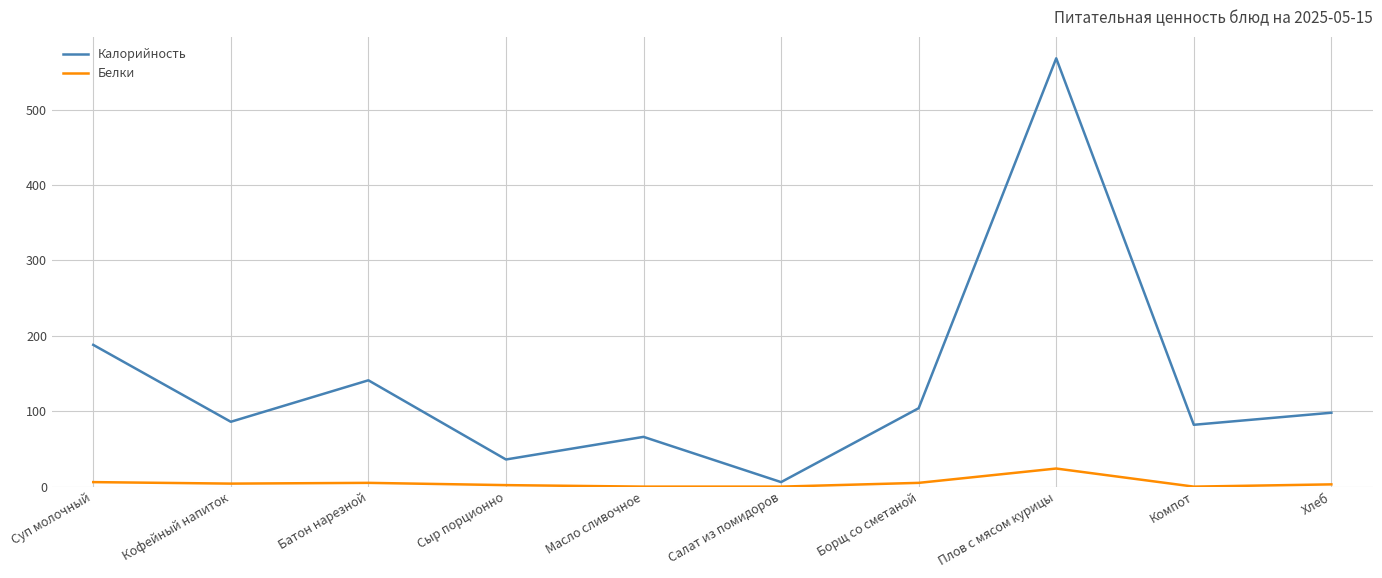

Does the chart have visible grid lines?

Yes